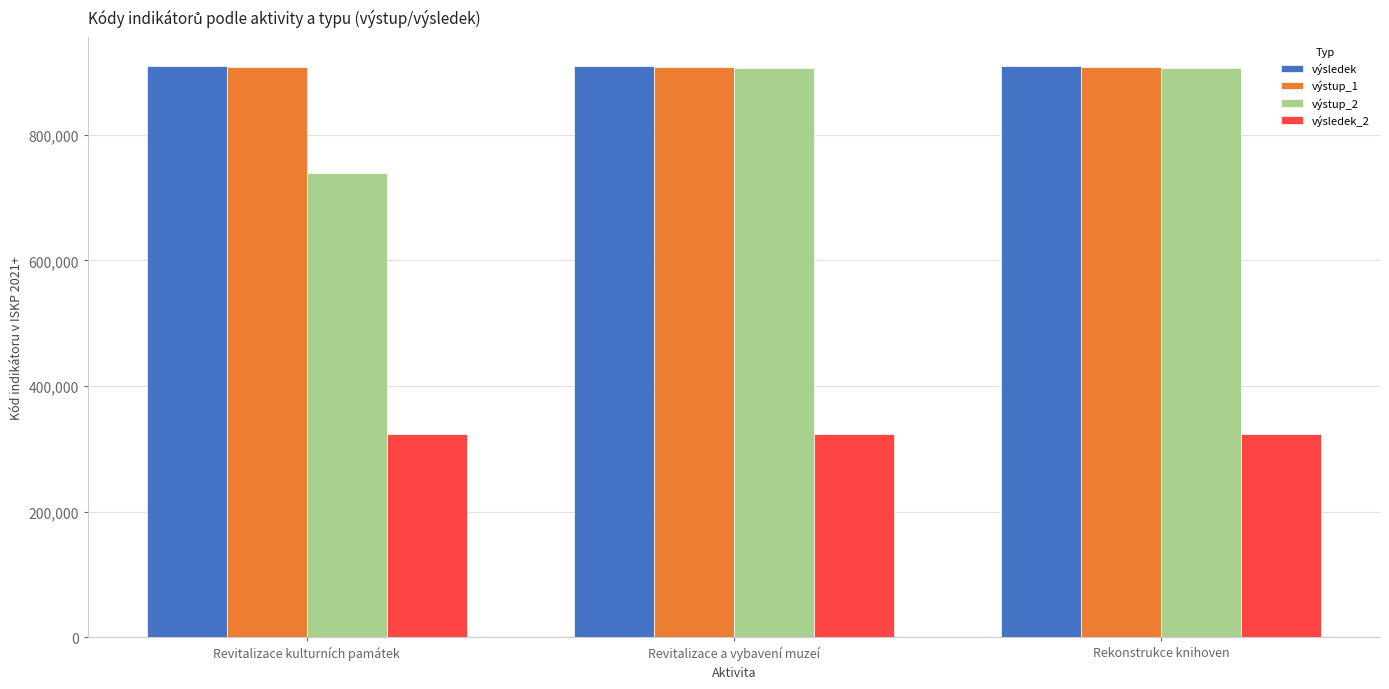

How many groups of bars are there?

3